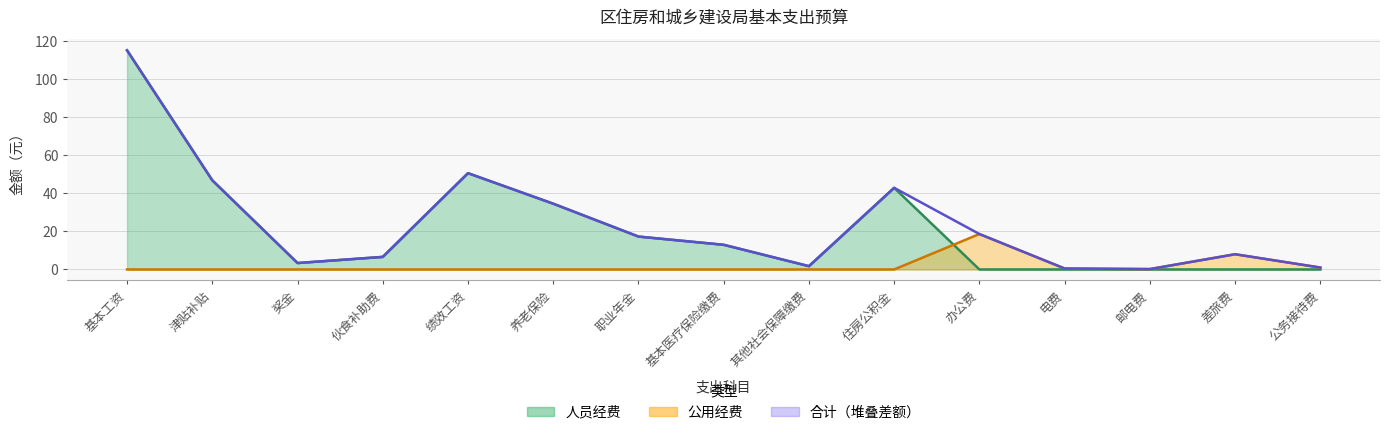

What is the difference between the highest and lowest values at 奖金?

3.4